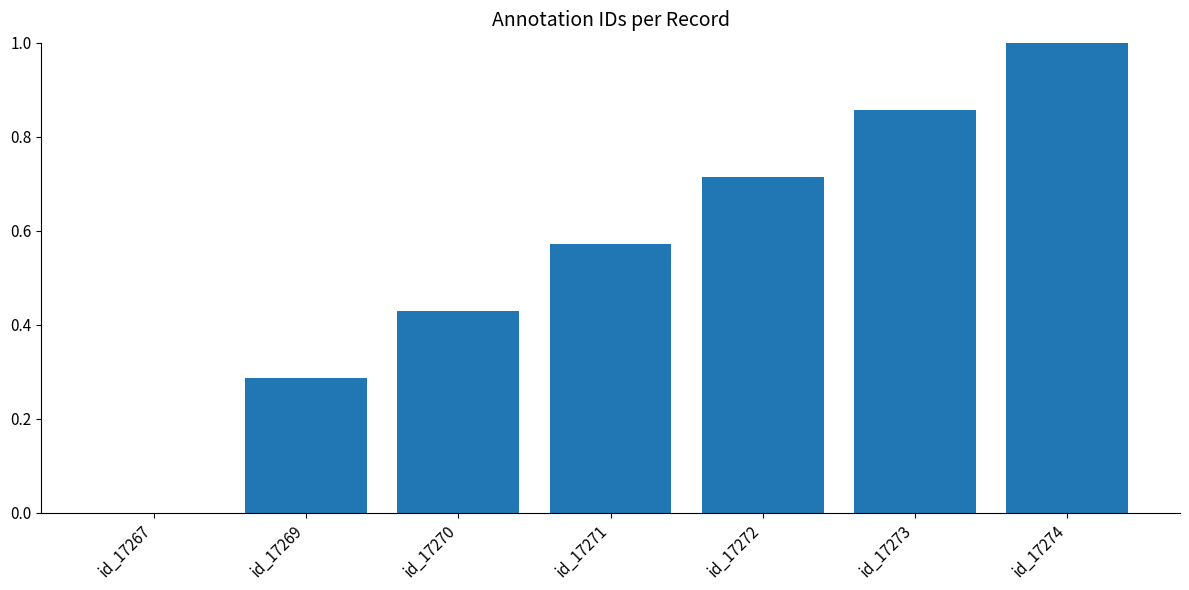

Is it true that the value at id_17274 is 1.0?

True